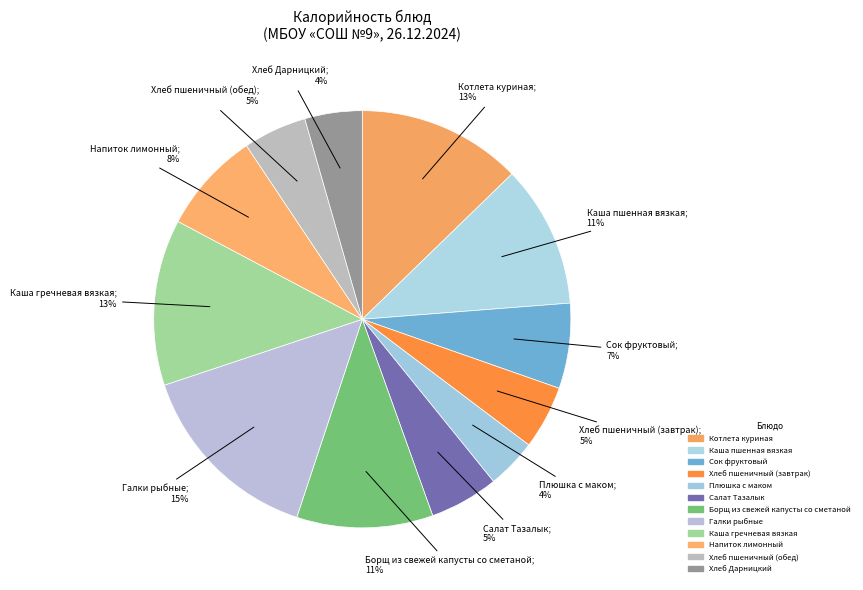

Between Каша гречневая вязкая and Плюшка с маком, which is larger?

Каша гречневая вязкая